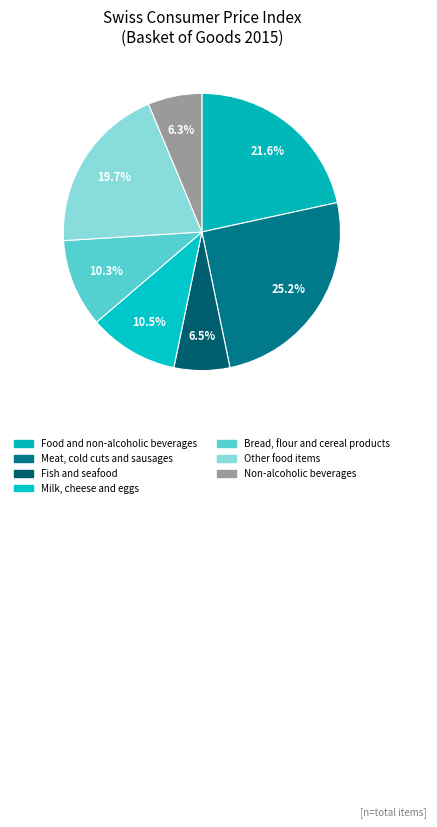

Is it true that Fish and seafood is 6% of the pie?

True